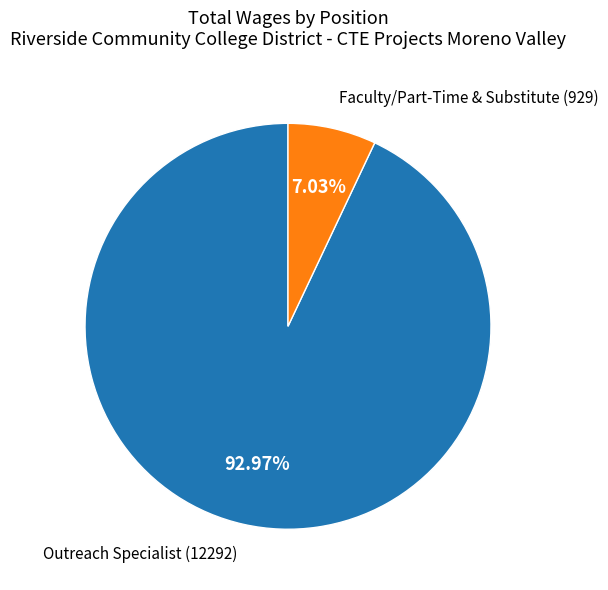

How many segments does this pie chart have?

2